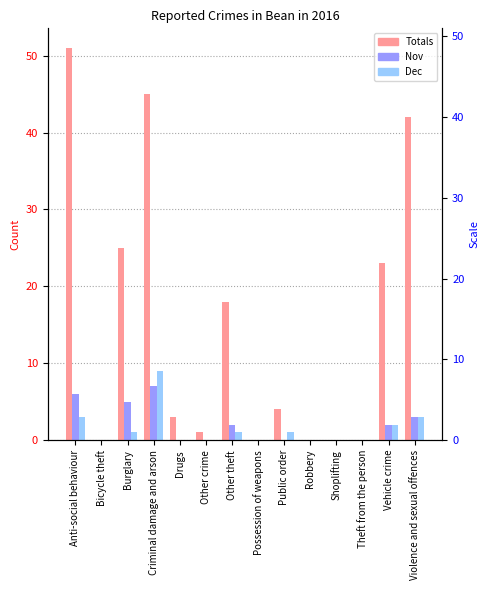

What is the difference between the highest and lowest values at Drugs?

3